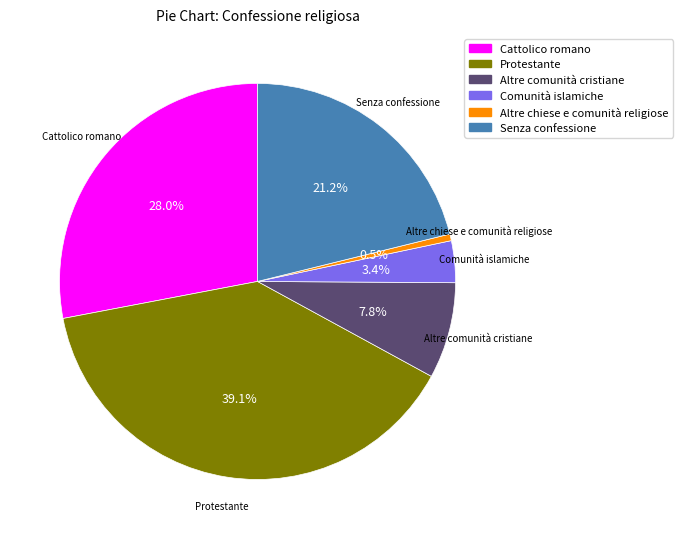

Combined, do Altre comunità cristiane and Protestante account for over 50%?

No